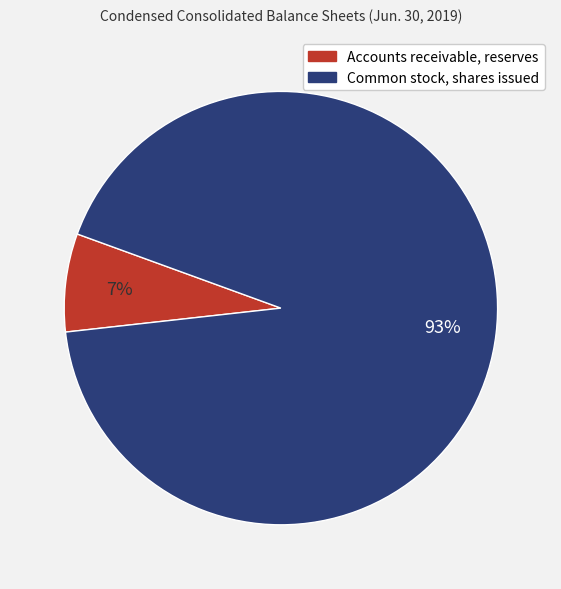

Combined, do Common stock, shares issued and Accounts receivable, reserves account for over 50%?

Yes